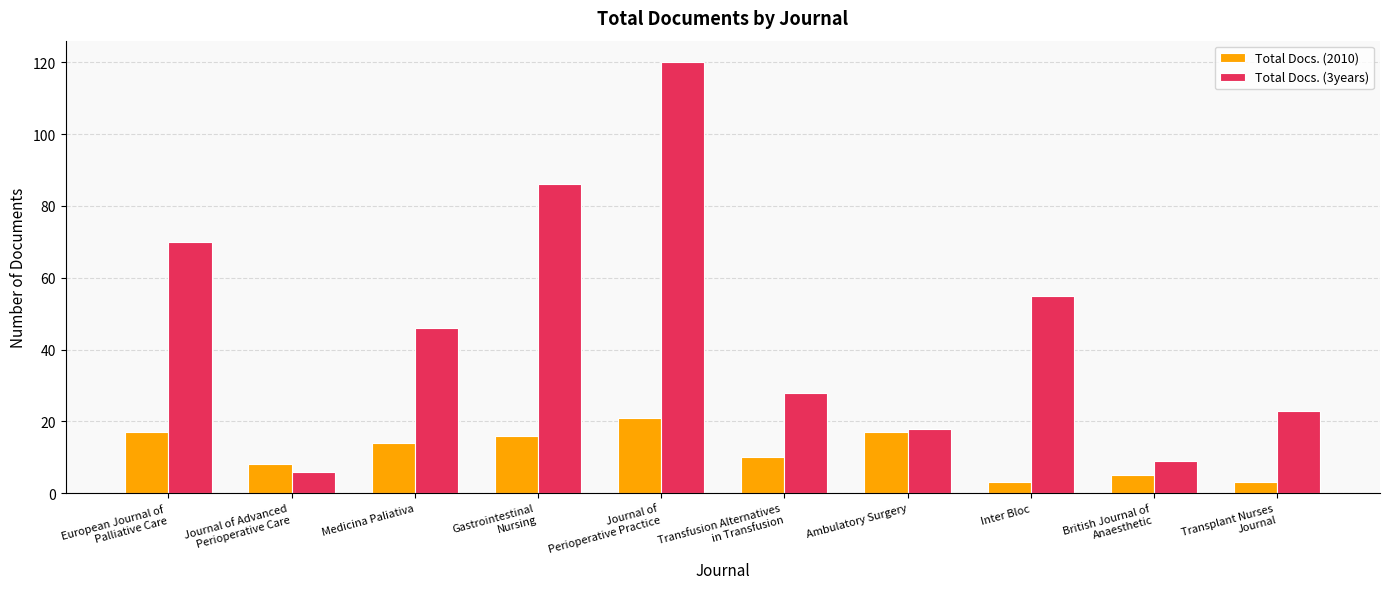

At which category is the sum across all series the highest?

Journal of
Perioperative Practice